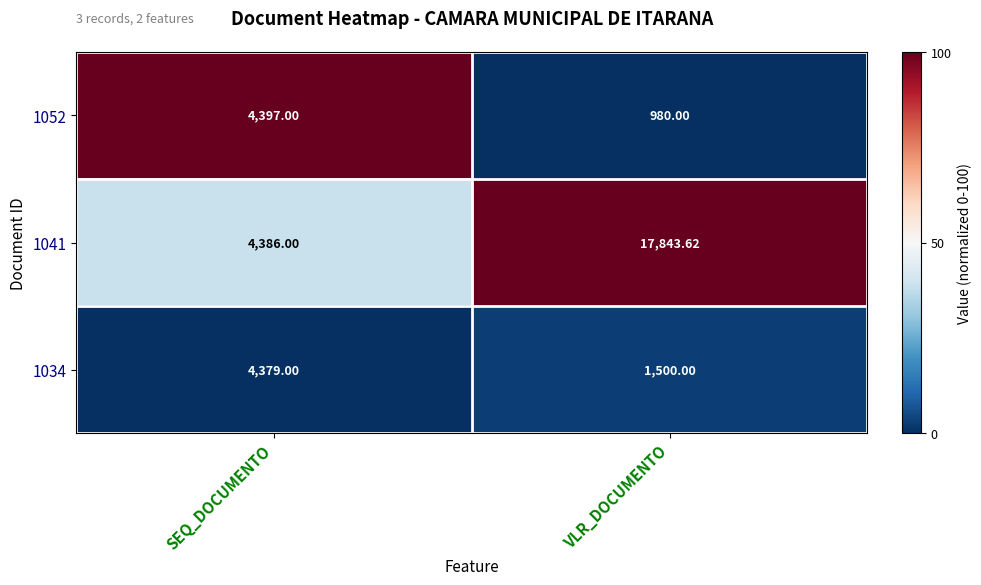

Where is 1034 nearest to the value 2939?

VLR_DOCUMENTO